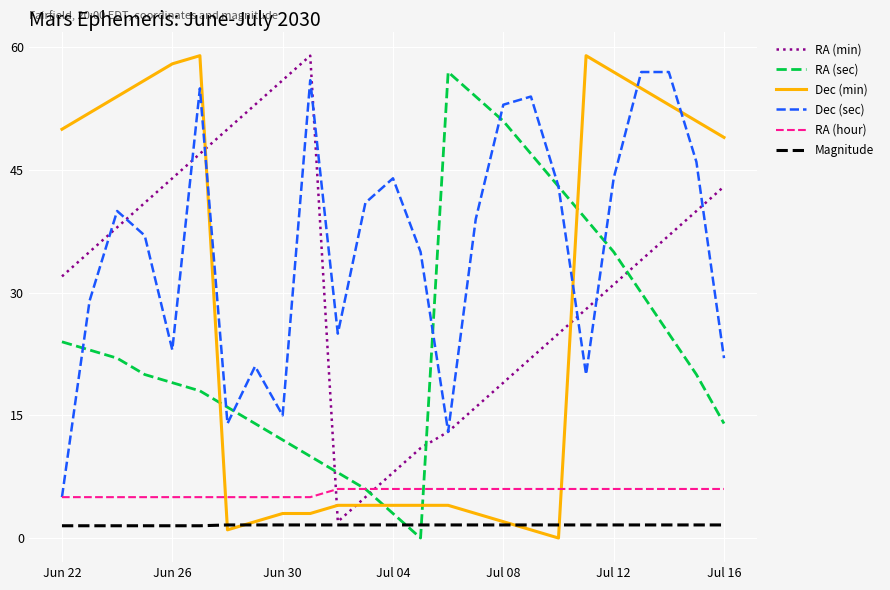

True or false: RA (sec) has more than 0 interior local peaks.

True